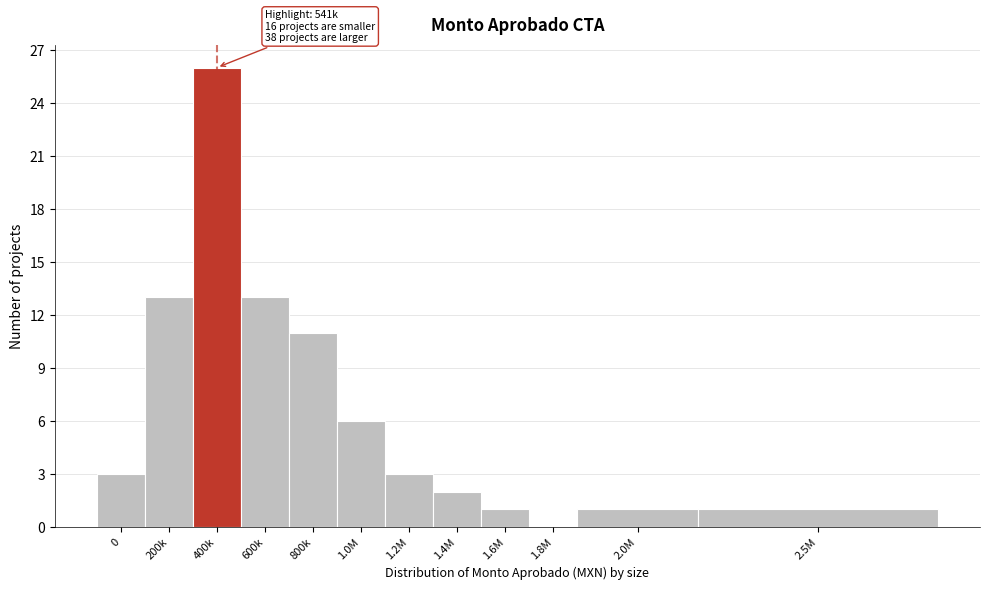

Reading left to right, extract all data points from this chart.

0=3	200k=13	400k=26	600k=13	800k=11	1.0M=6	1.2M=3	1.4M=2	1.6M=1	1.8M=0	2.0M=1	2.5M=1